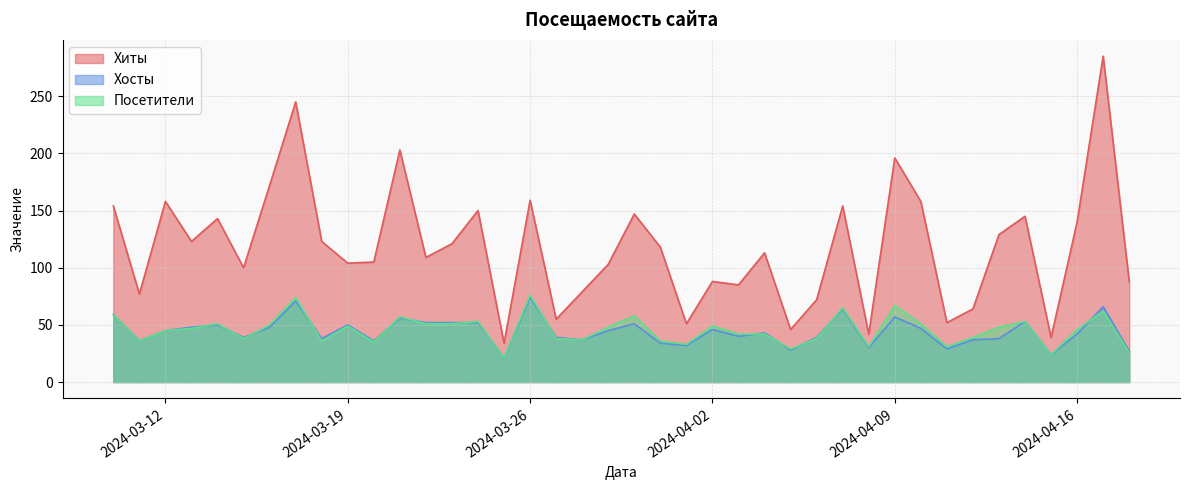

What is the smallest value displayed?

21